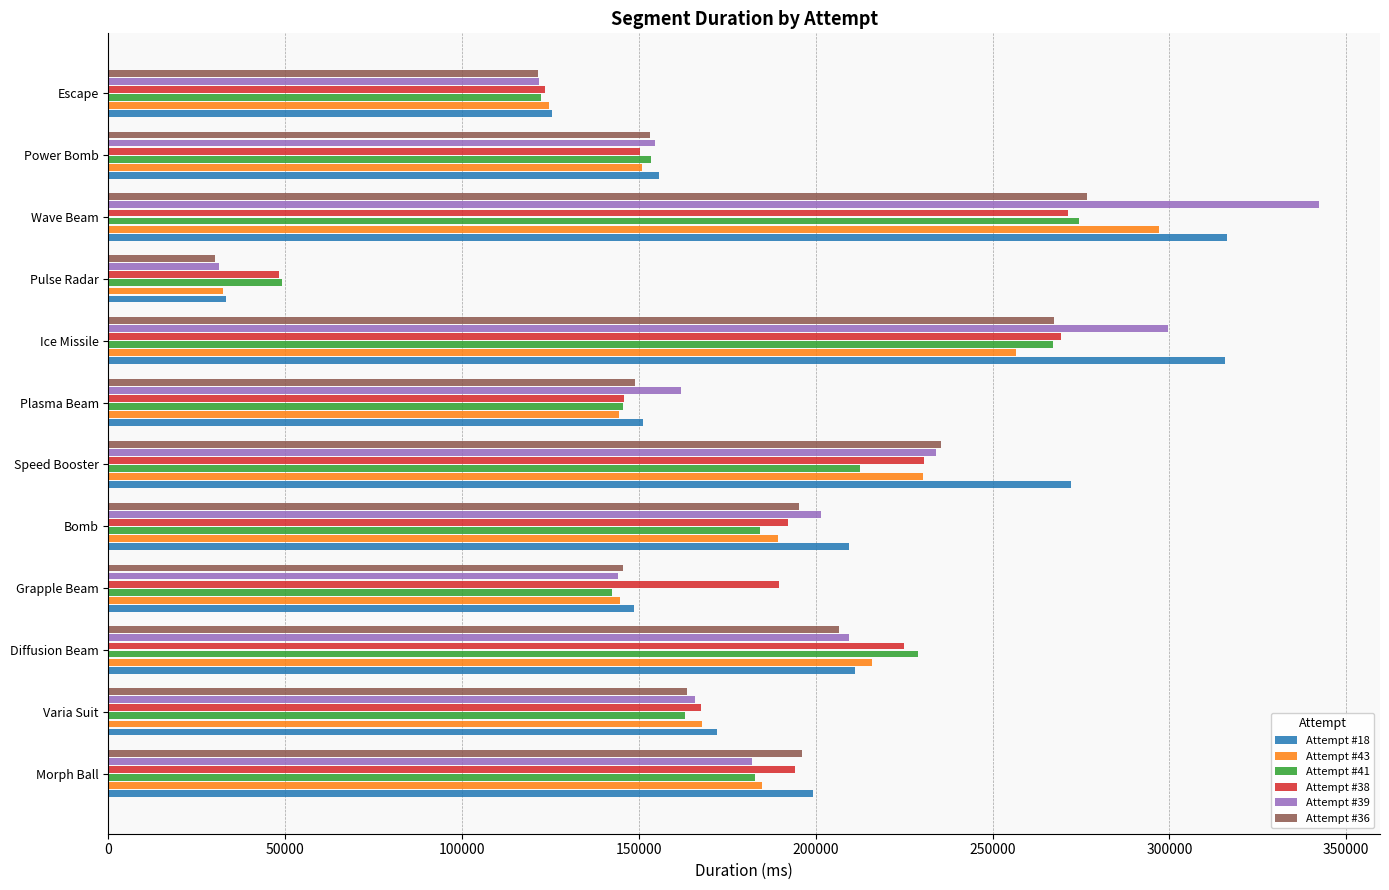

How many series are shown in this chart?

6